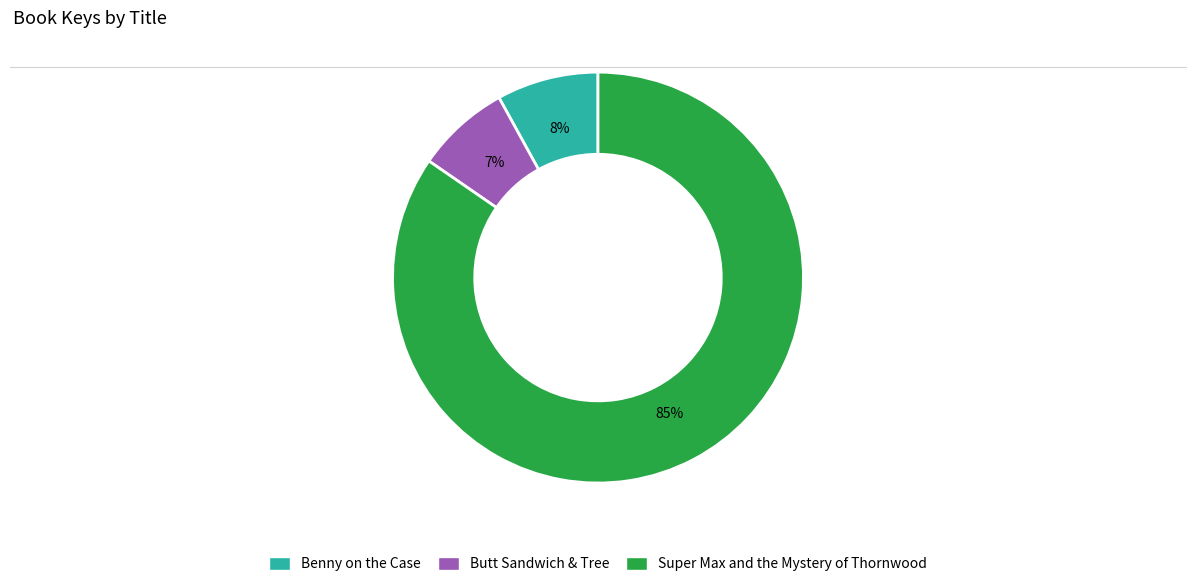

How many segments does this pie chart have?

3